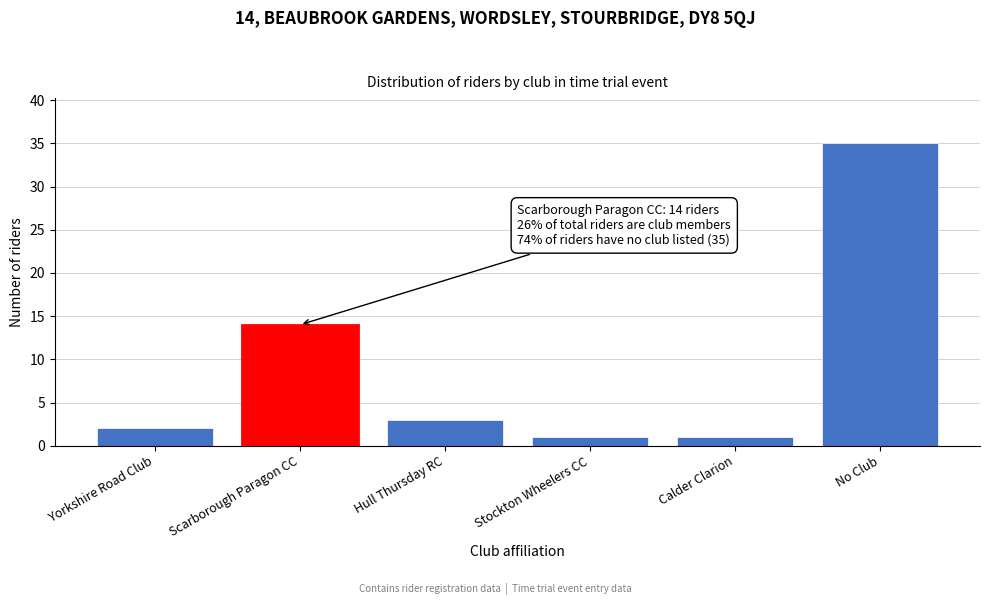

Reading left to right, what are all the values shown in this chart?

2	14	3	1	1	35